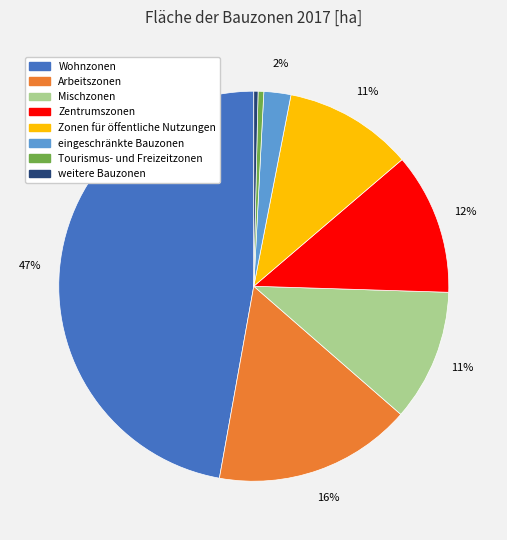

Count the number of slices in the pie.

8